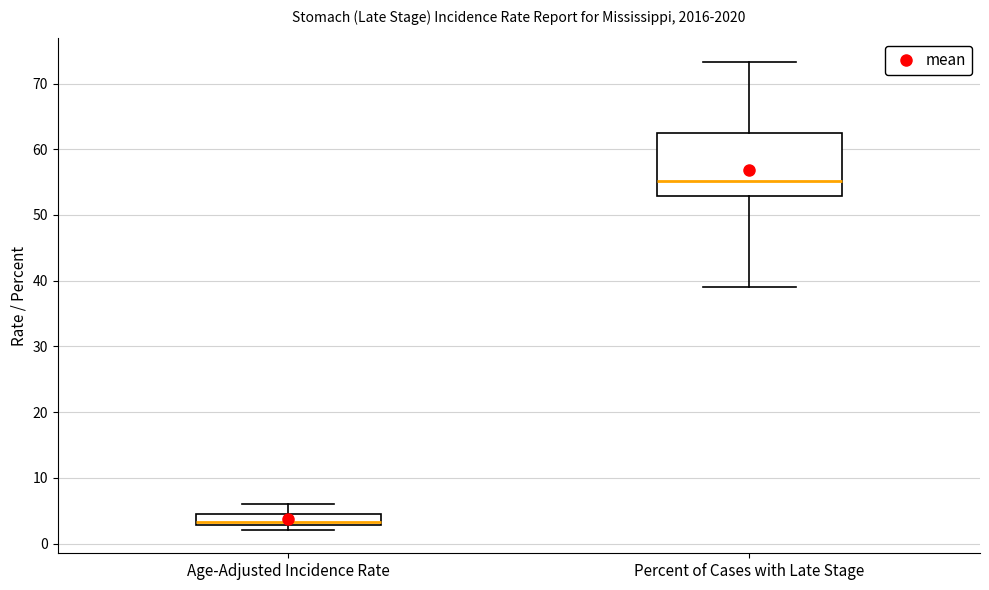

Reading left to right, read every box against the y-axis: the position of its median line, the range the box covers, and the ends of its whiskers. The values are not printed on the chart, so give them approximately, as read against the axis.

Age-Adjusted Incidence Rate: median 3 (just above the box's lower edge), box 3 to 5, whiskers 2 to 6
Percent of Cases with Late Stage: median 55, box 53 to 62, whiskers 39 to 73